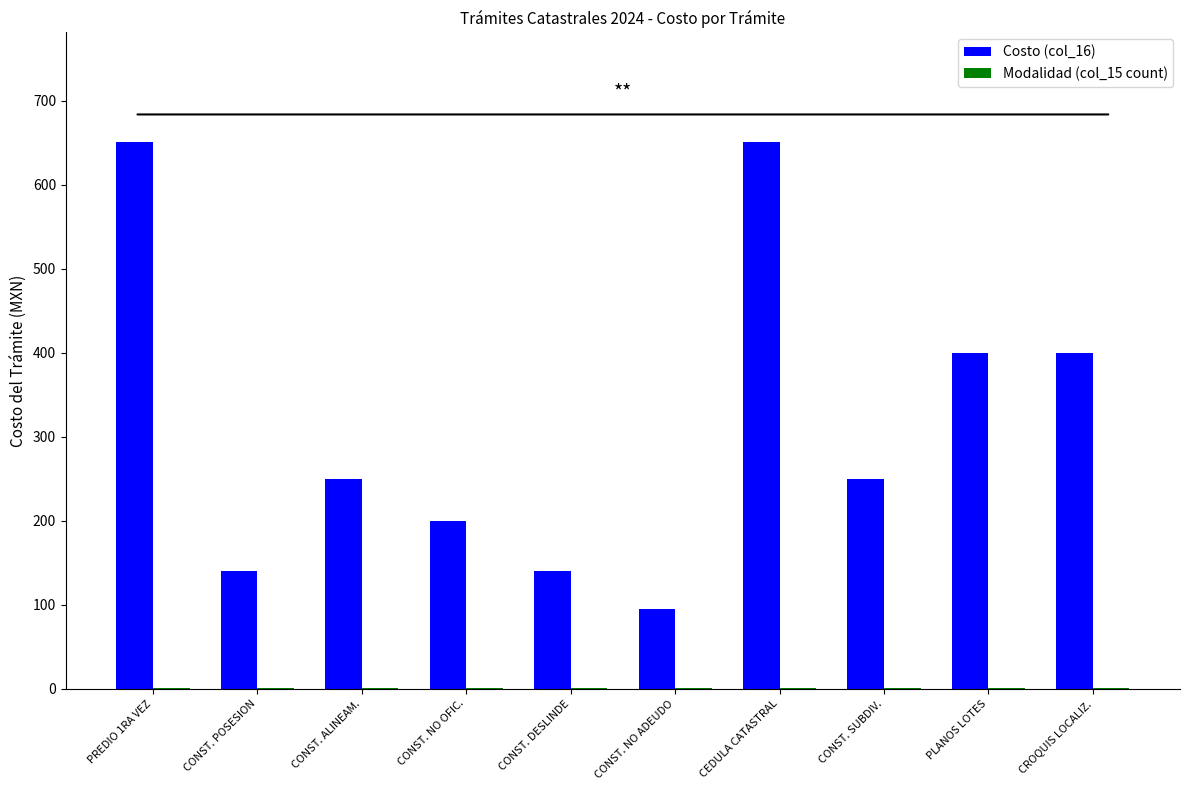

Is it true that Costo (col_16) equals 197 at CONST. POSESION?

False